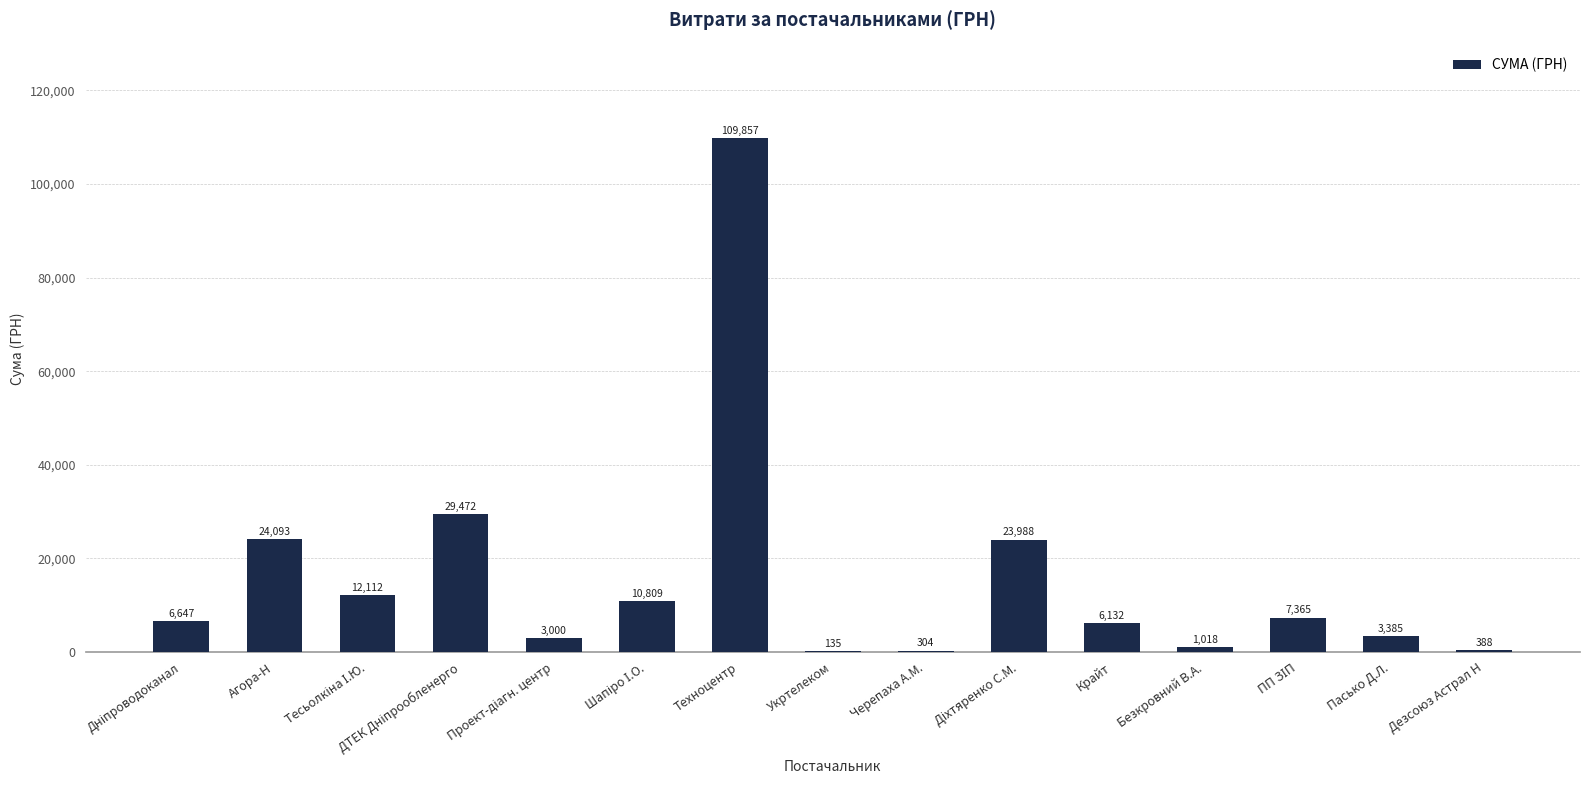

The chart shows a value of 192854.8 at Техноцентр. True or false?

False